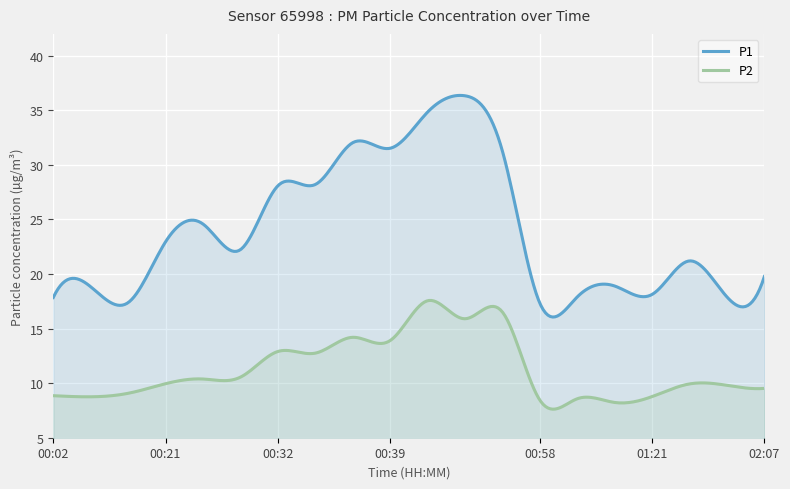

What is the sum of all P1 values?

7228.2